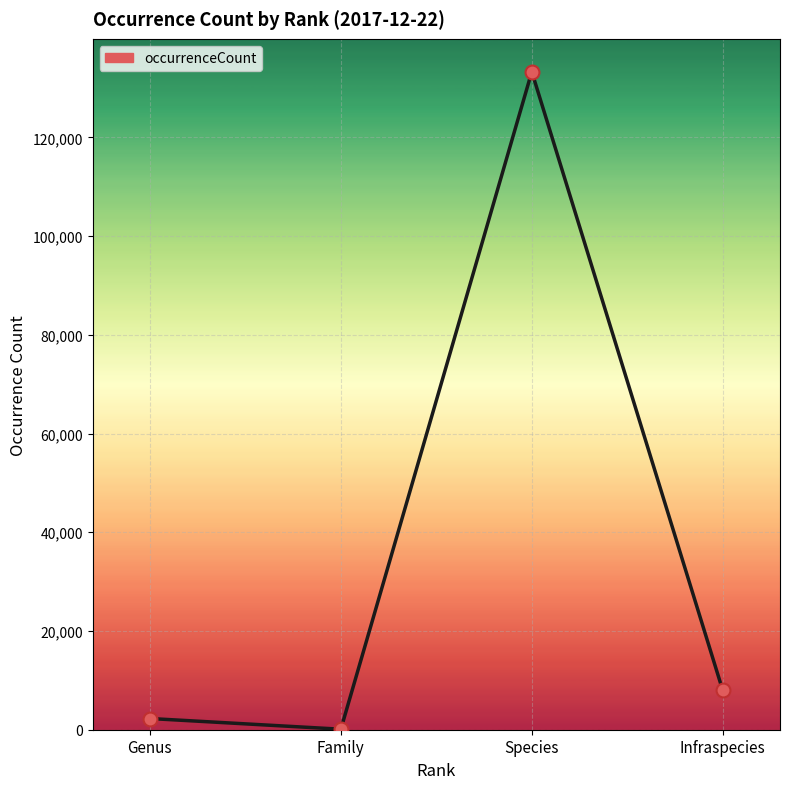

What is the change in value from Family to Species?

+133204